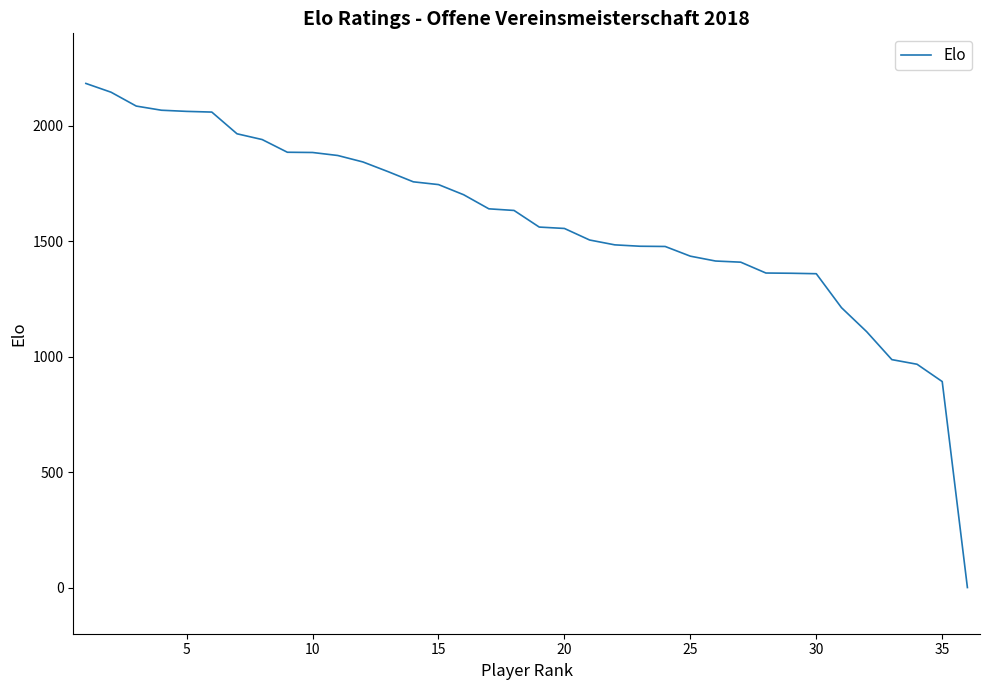

What is the difference between the maximum and minimum values?

2183